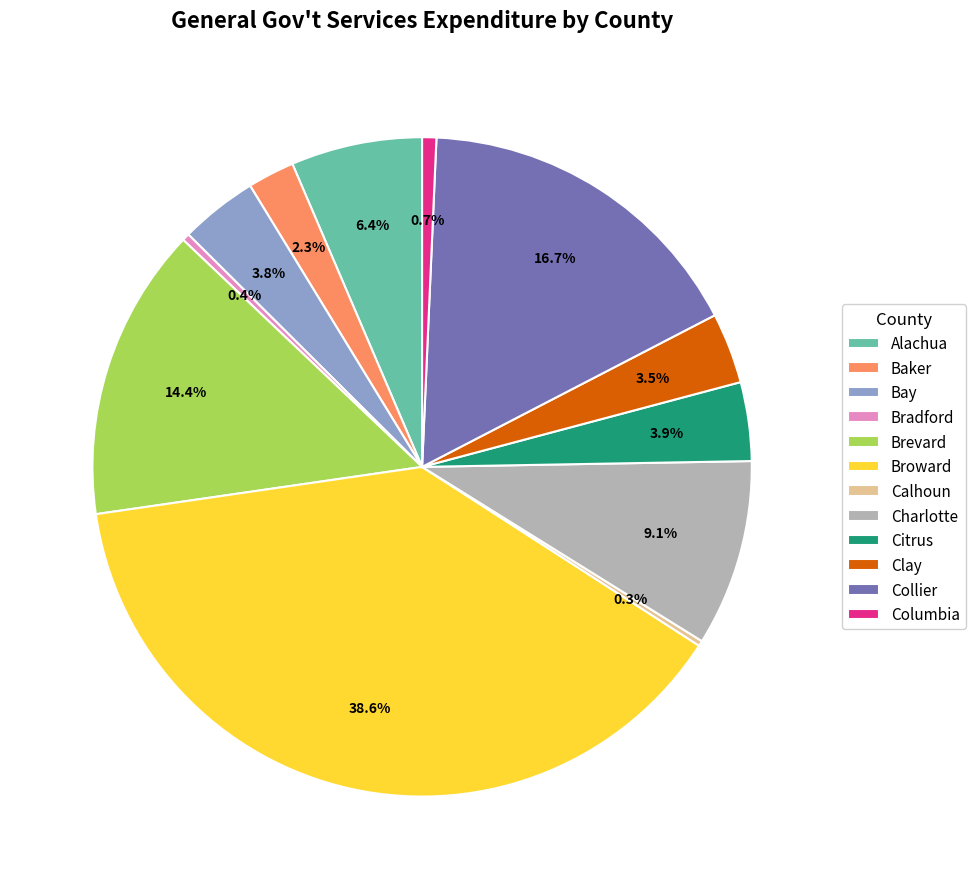

Which has a higher value, Bradford or Citrus?

Citrus